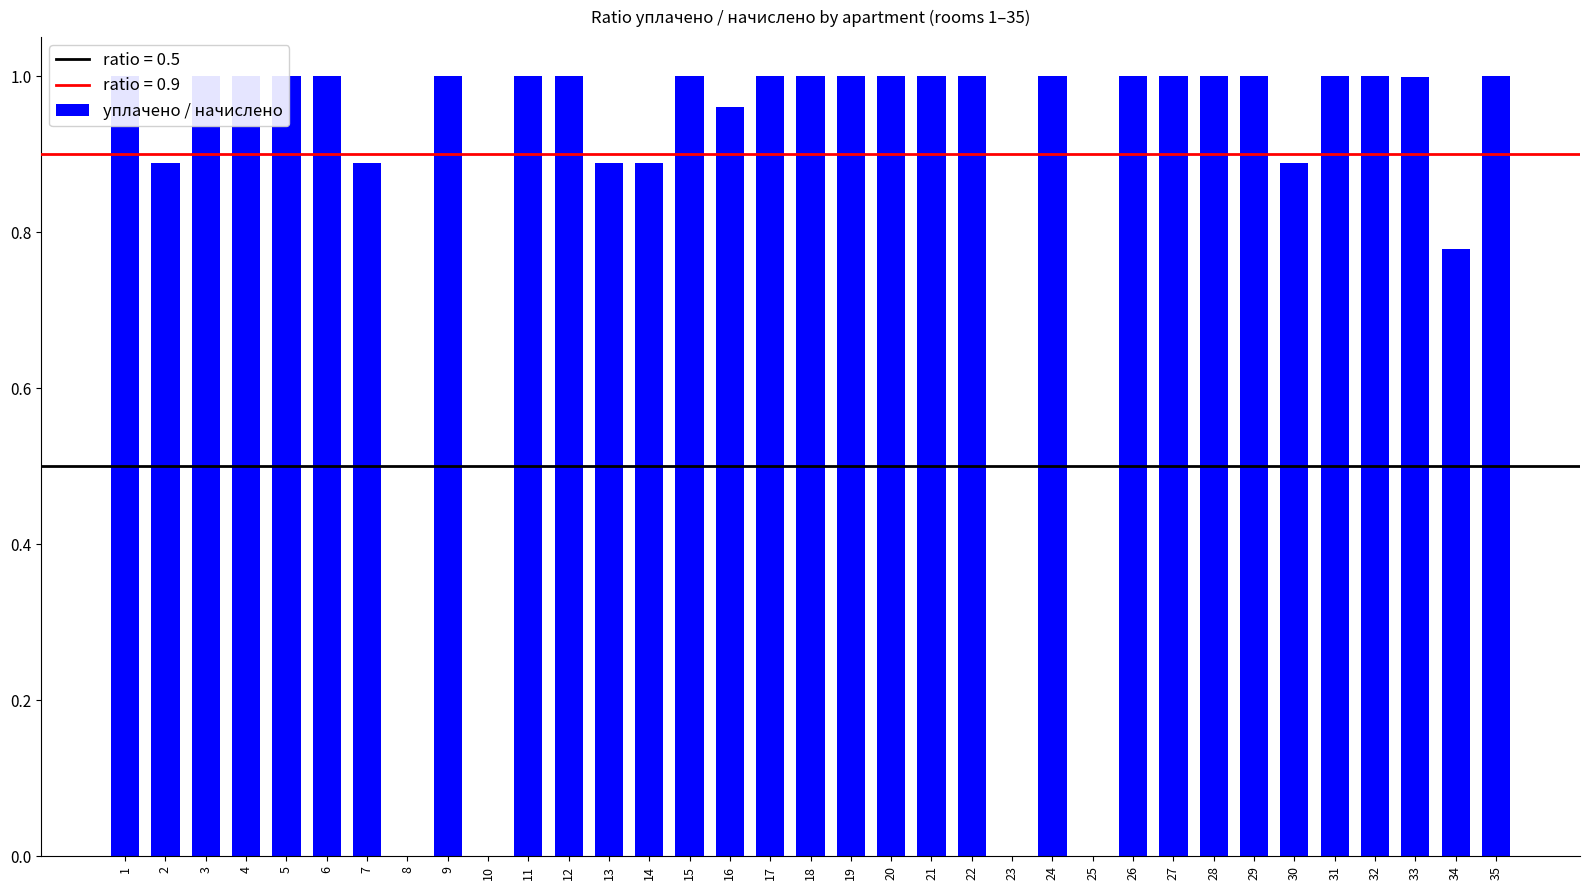

List the labels in order of value, smallest first.

8, 10, 23, 25, 34, 2, 7, 13, 30, 14, 16, 33, 24, 1, 3, 4, 5, 6, 9, 11, 12, 15, 17, 18, 19, 20, 21, 22, 26, 27, 28, 29, 31, 32, 35